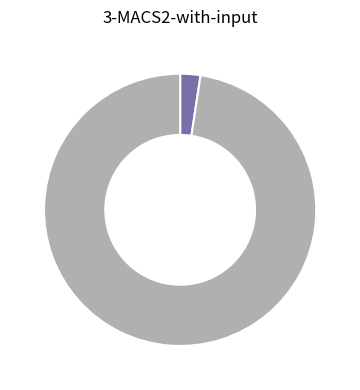

Is there any slice that represents more than half of the pie?

Yes